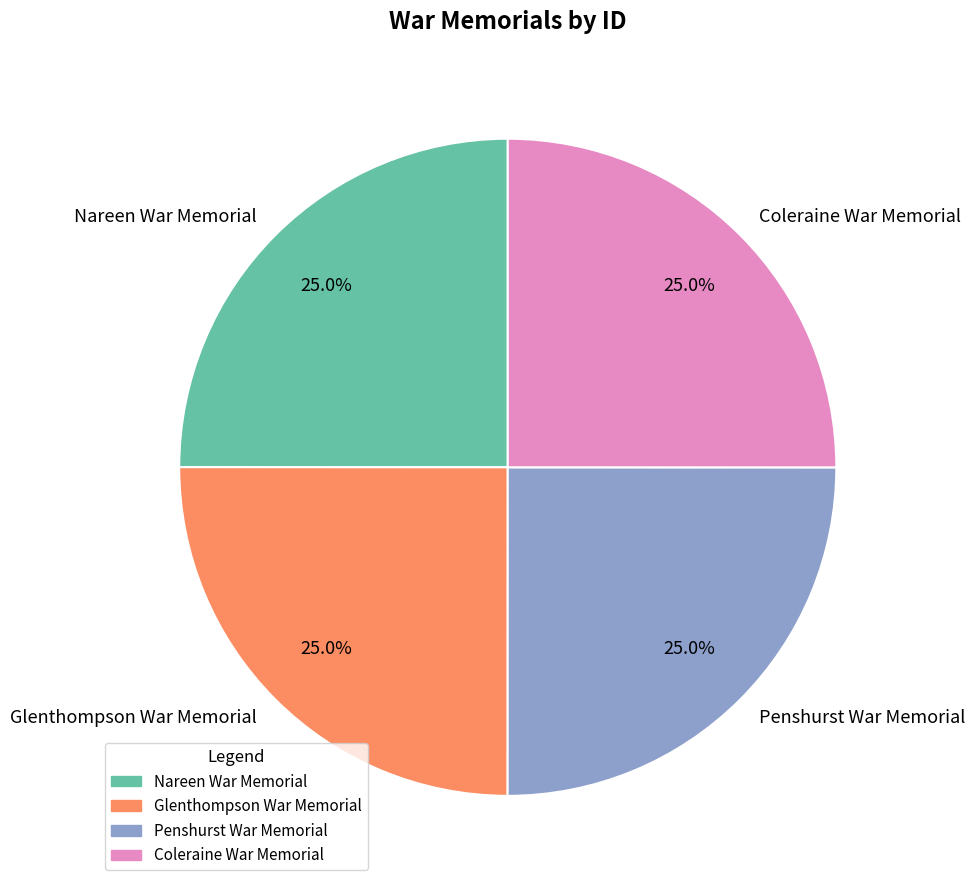

What is the ratio of the value at Coleraine War Memorial to the value at Nareen War Memorial?

1.0